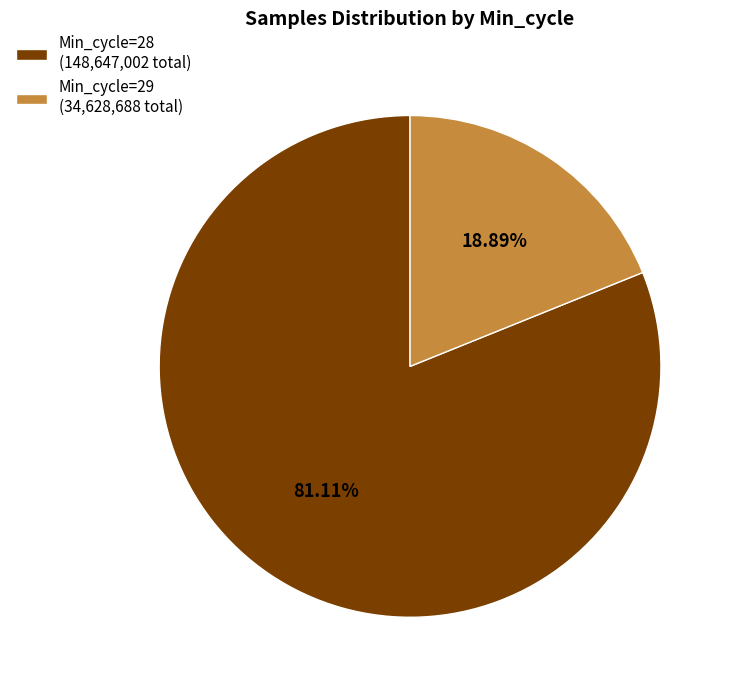

Which has a higher value, Min_cycle=29 (34,628,688 total) or Min_cycle=28 (148,647,002 total)?

Min_cycle=28 (148,647,002 total)